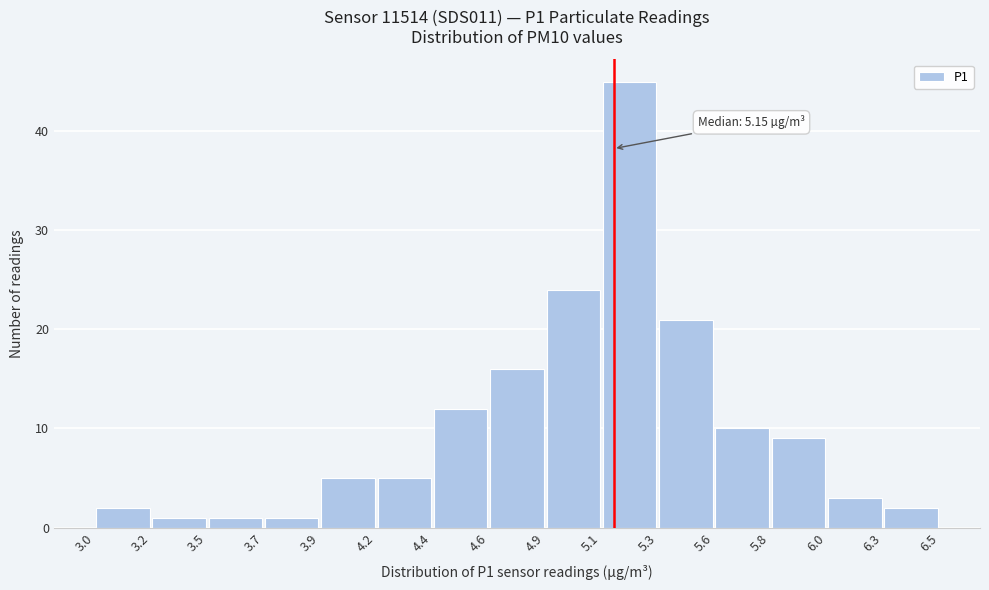

Over which range of the x-axis is the bar tallest?

5.1 to 5.3